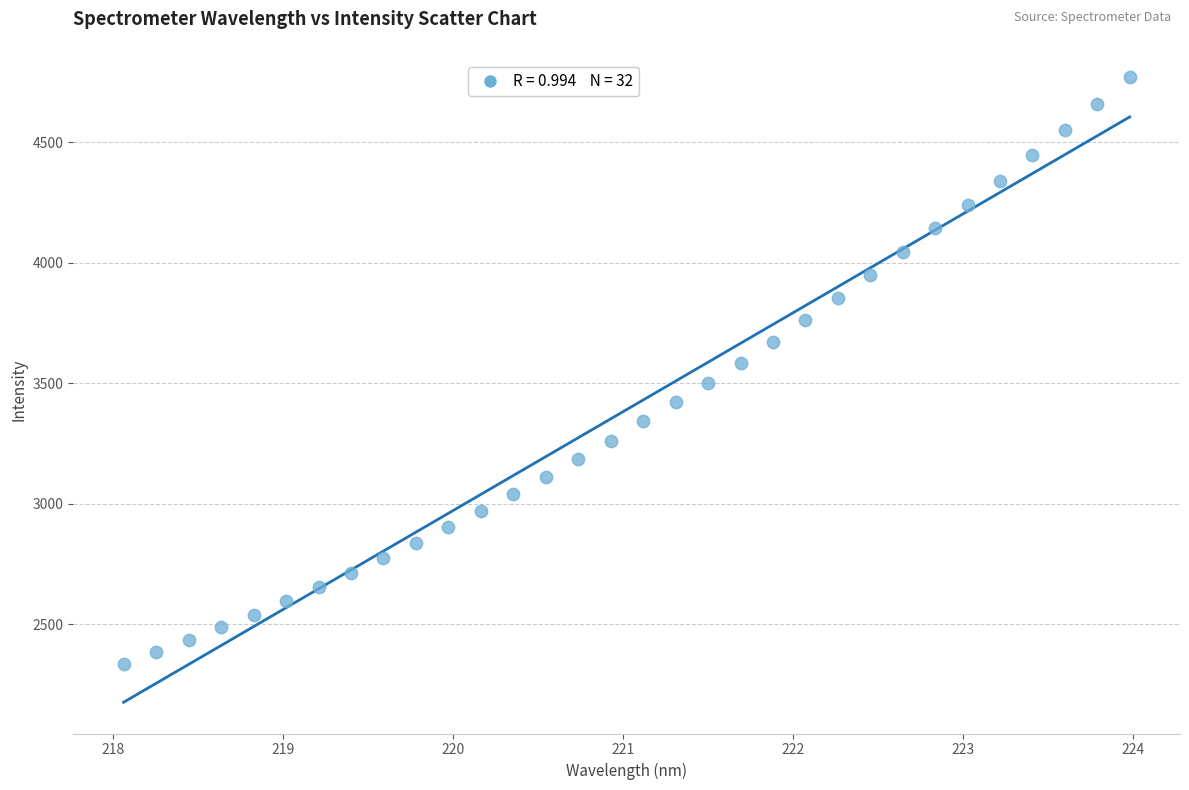

What is the range of X values (max minus min)?

5.9